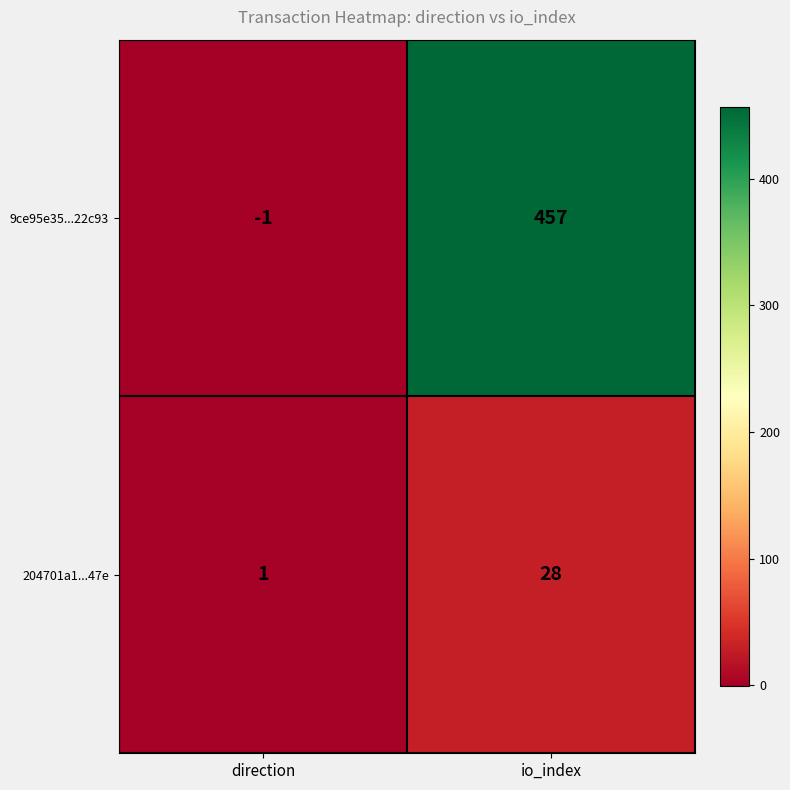

At how many categories does at least one series exceed 97?

1